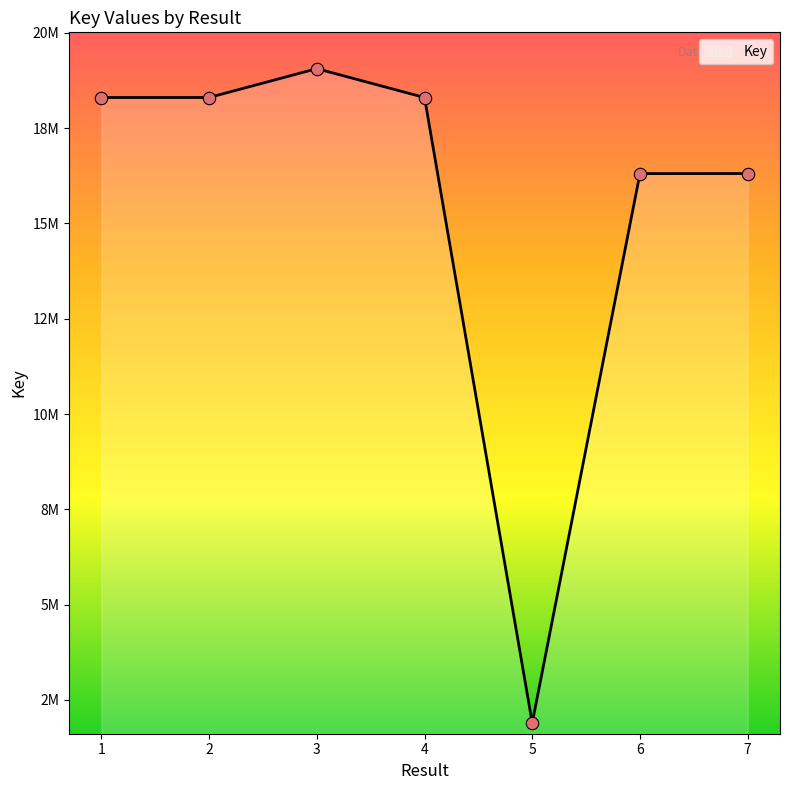

What is the ratio of the value at 5 to the value at 4?

0.1